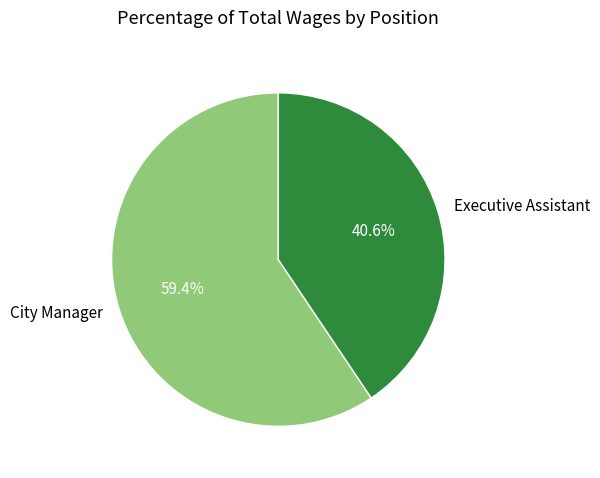

To the nearest percent, what portion does Executive Assistant represent?

41%